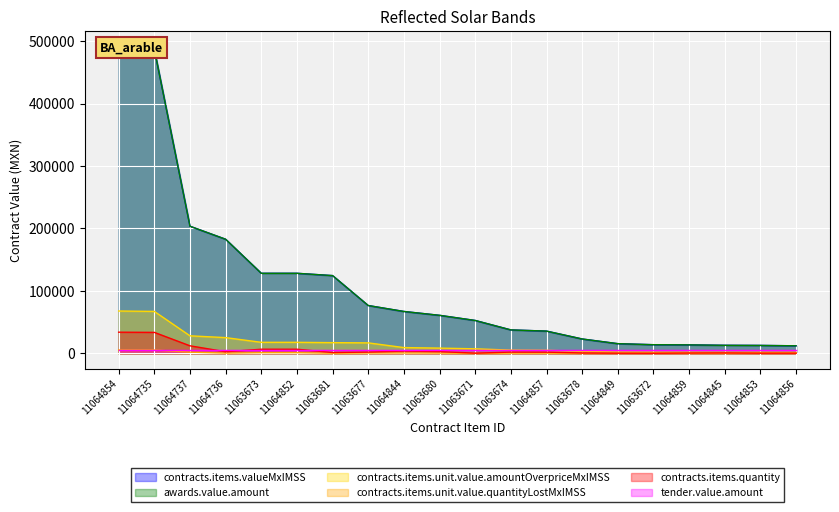

Which series changed the most between 11064849 and 11063672?

contracts.items.valueMxIMSS